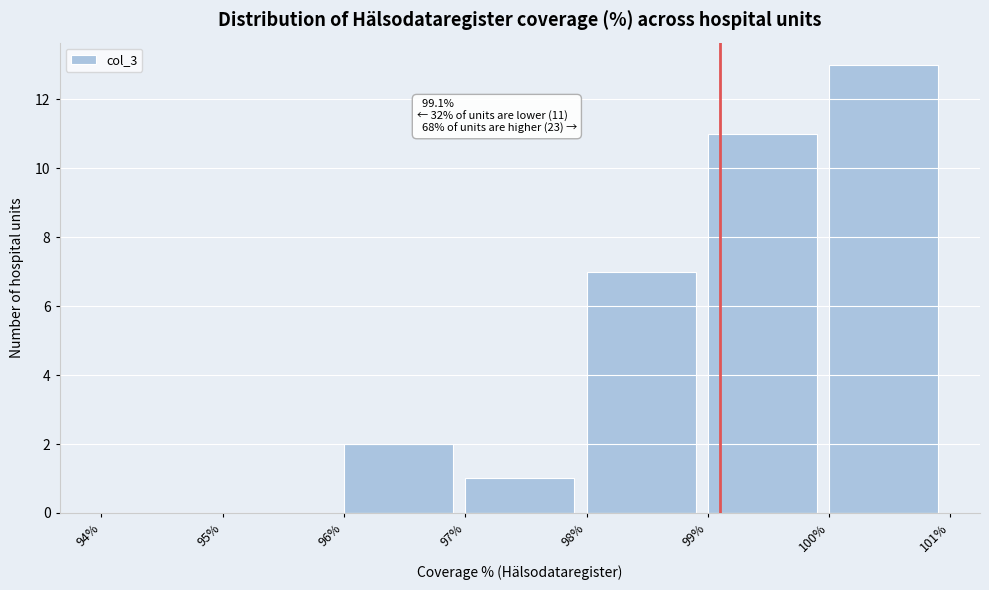

Over which range of the x-axis is the bar tallest?

100% to 101%